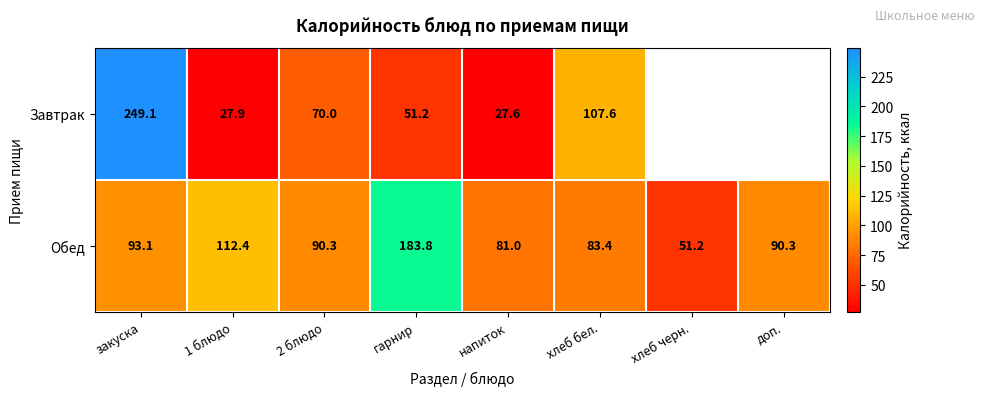

What is the total value across all series at 1 блюдо?

140.3